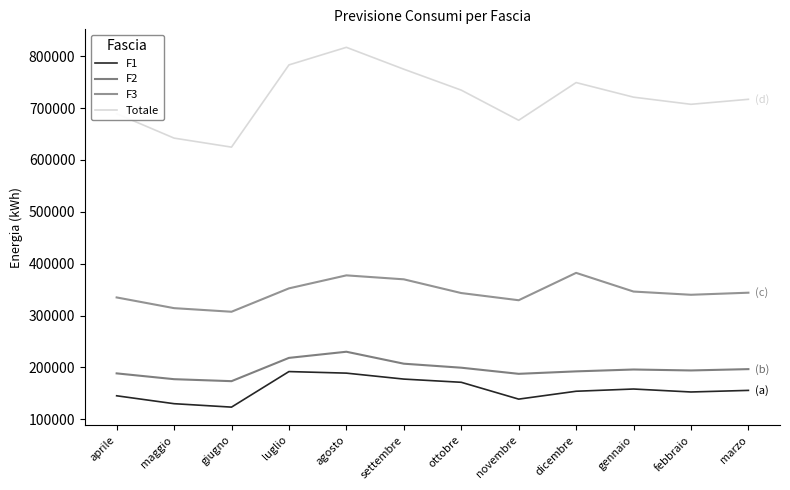

Reading right to left, extract all data points from this chart.

F1: marzo=155857	febbraio=152784	gennaio=158501	dicembre=154202	novembre=139025	ottobre=171463	settembre=177637	agosto=189111	luglio=192118	giugno=123610	maggio=130222	aprile=145465
F2: marzo=196828	febbraio=194268	gennaio=196111	dicembre=192510	novembre=187773	ottobre=199571	settembre=207291	agosto=230339	luglio=218496	giugno=173628	maggio=177449	aprile=188635
F3: marzo=344110	febbraio=340116	gennaio=346312	dicembre=382330	novembre=329584	ottobre=343437	settembre=369890	agosto=377518	luglio=352457	giugno=307403	maggio=314337	aprile=334980
Totale: marzo=716795	febbraio=707168	gennaio=720924	dicembre=749042	novembre=676382	ottobre=734471	settembre=774818	agosto=816968	luglio=783071	giugno=624641	maggio=642008	aprile=689080